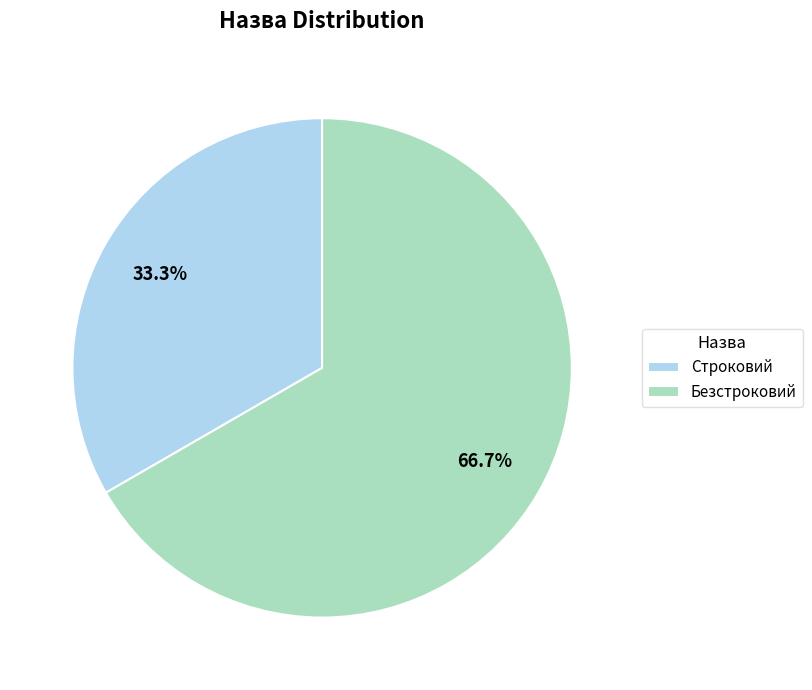

To the nearest percent, what portion does Строковий represent?

33%